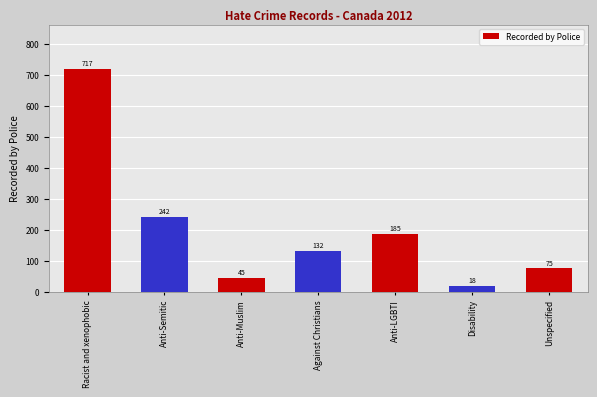

List the labels in order of value, smallest first.

Disability, Anti-Muslim, Unspecified, Against Christians, Anti-LGBTI, Anti-Semitic, Racist and xenophobic